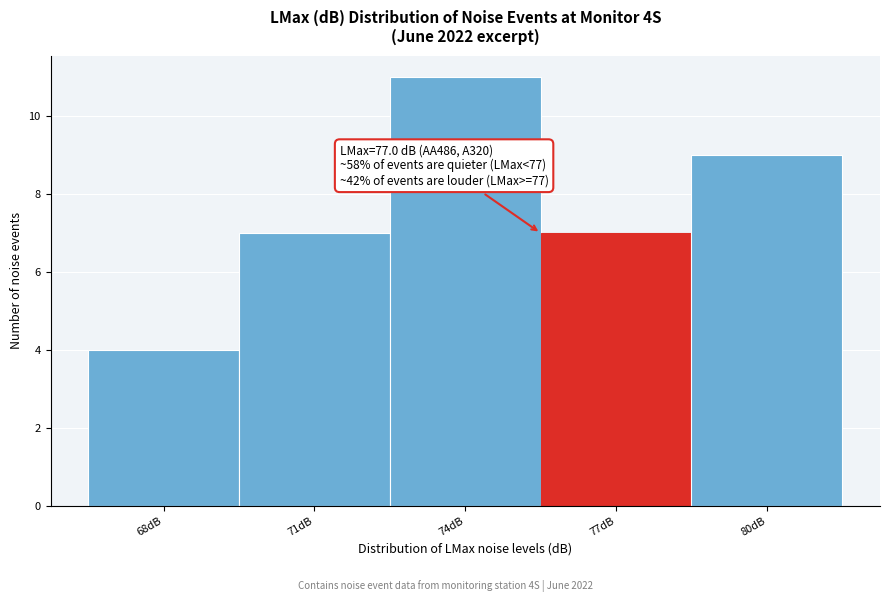

Reading left to right, transcribe all the data shown in this chart.

68dB=4	71dB=7	74dB=11	77dB=7	80dB=9